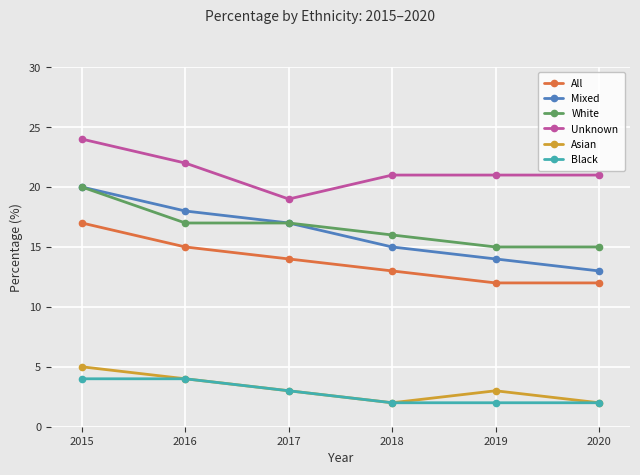

What is the spread (max minus min) of values at 2018?

19